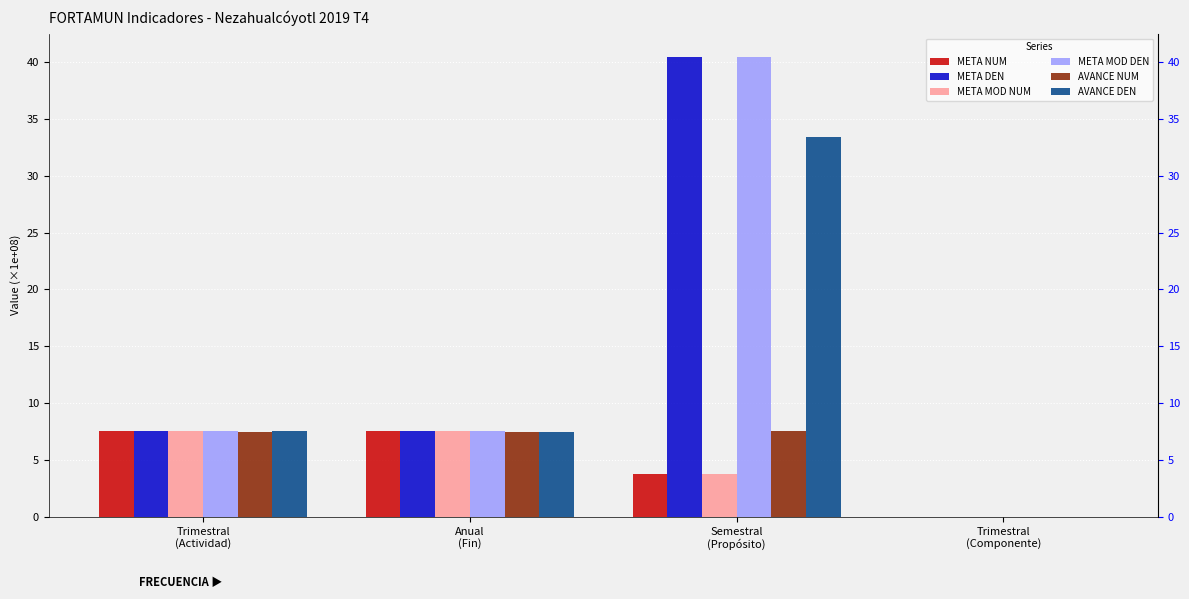

At how many categories does at least one series exceed 25?

1